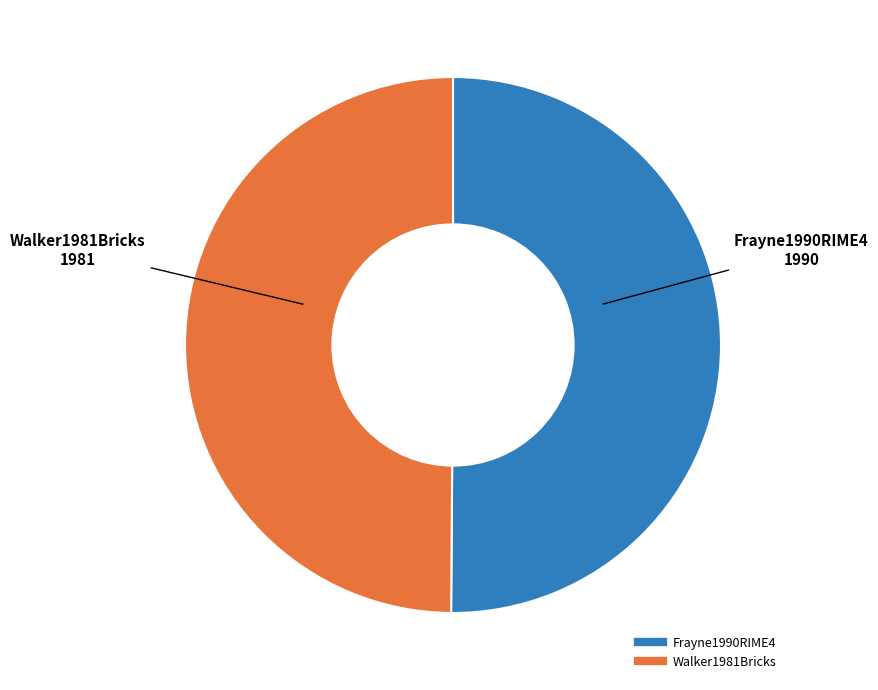

Approximately how many times larger is the value at Frayne1990RIME4 compared to Walker1981Bricks?

1.0